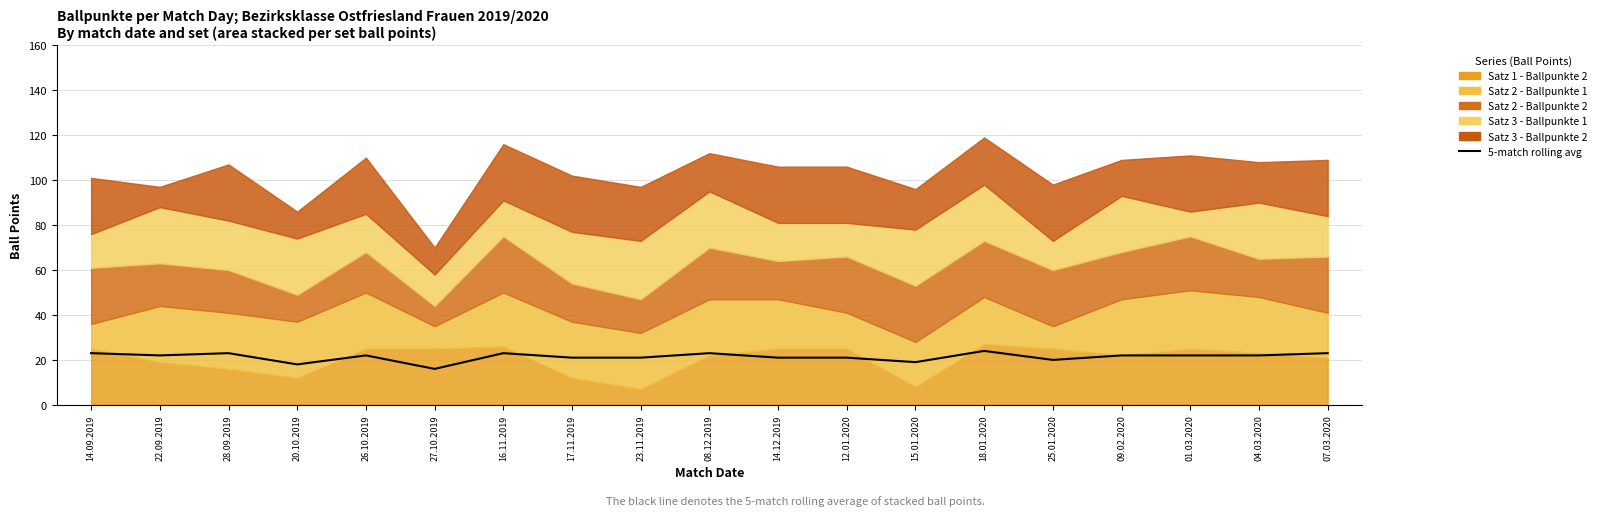

Reading left to right, what are all the values shown in this chart?

23	22	23	18	22	16	23	21	21	23	21	21	19	24	20	22	22	22	23